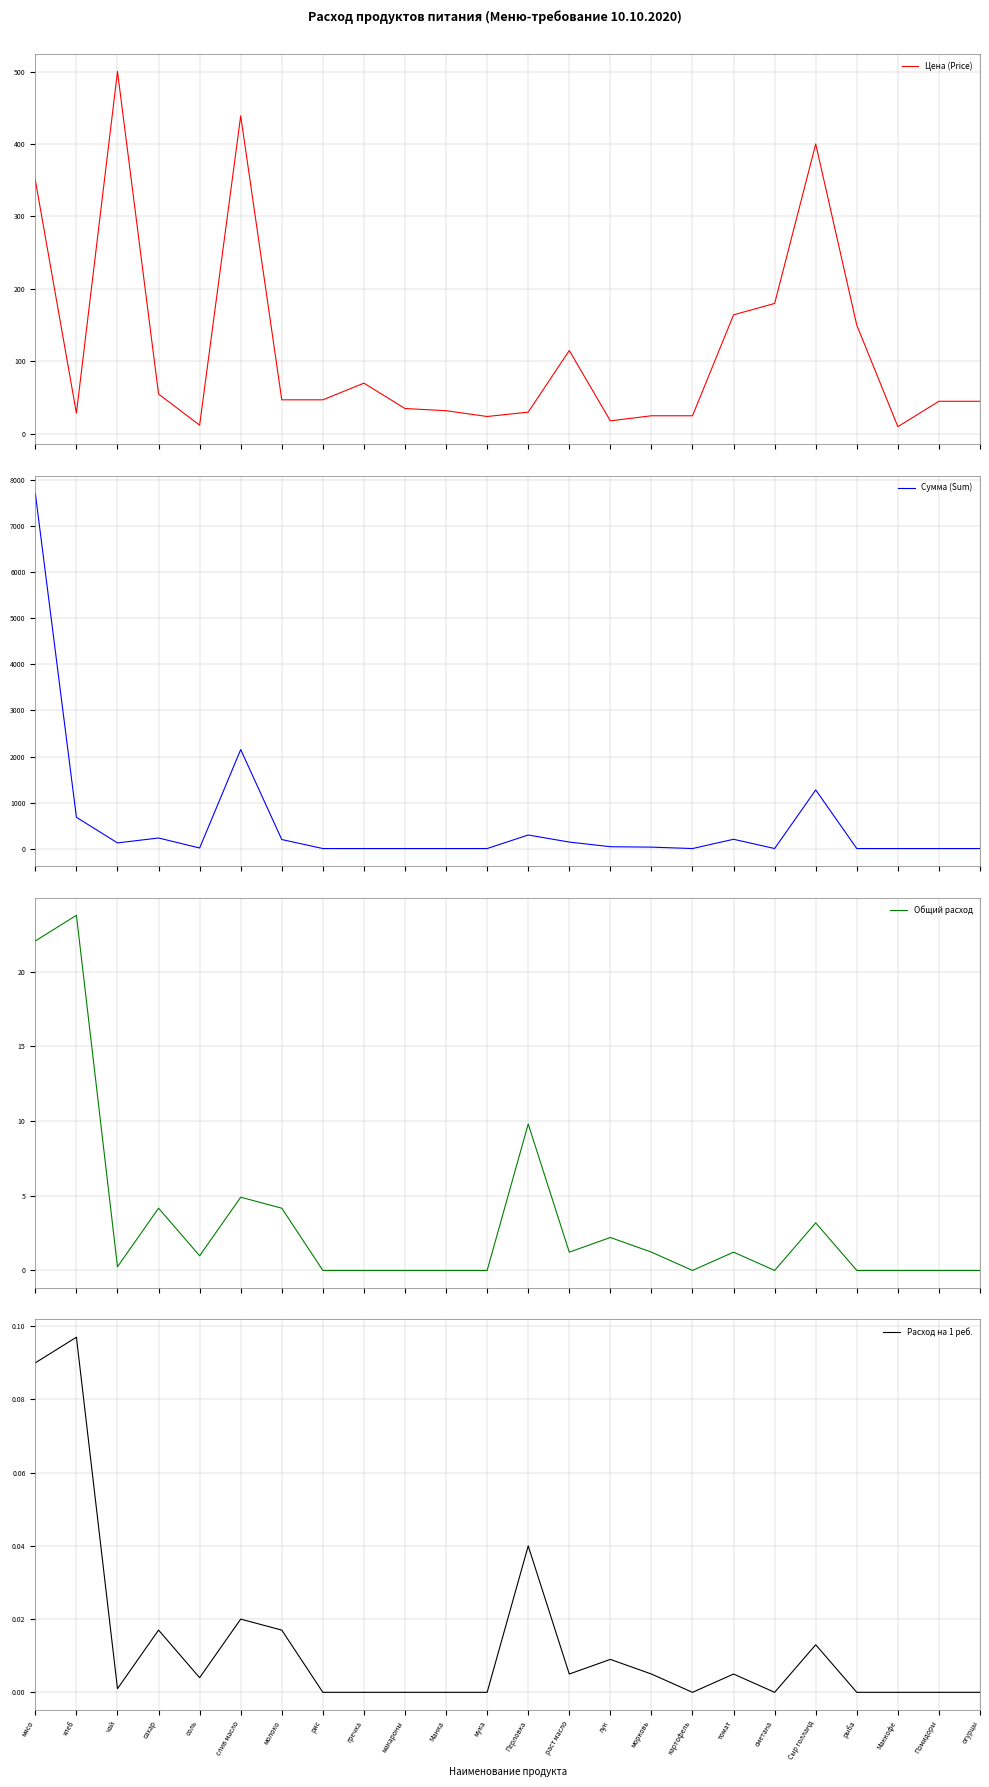

List the series in order of their peak value, highest first.

Сумма (Sum), Цена (Price), Общий расход, Расход на 1 реб.